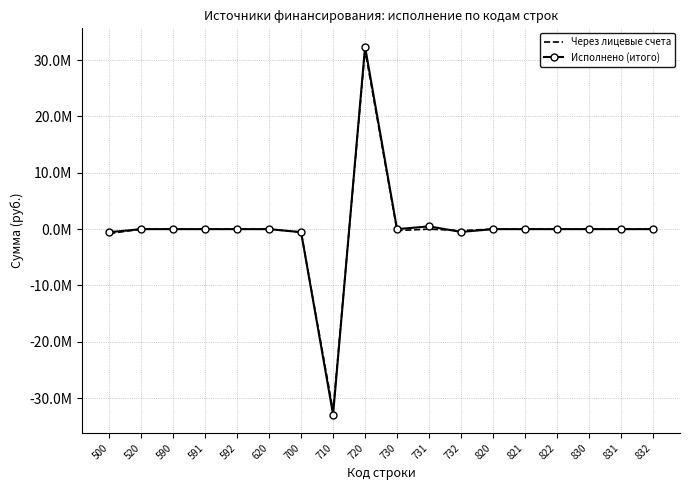

At which category does Исполнено (итого) reach its first local peak?

720